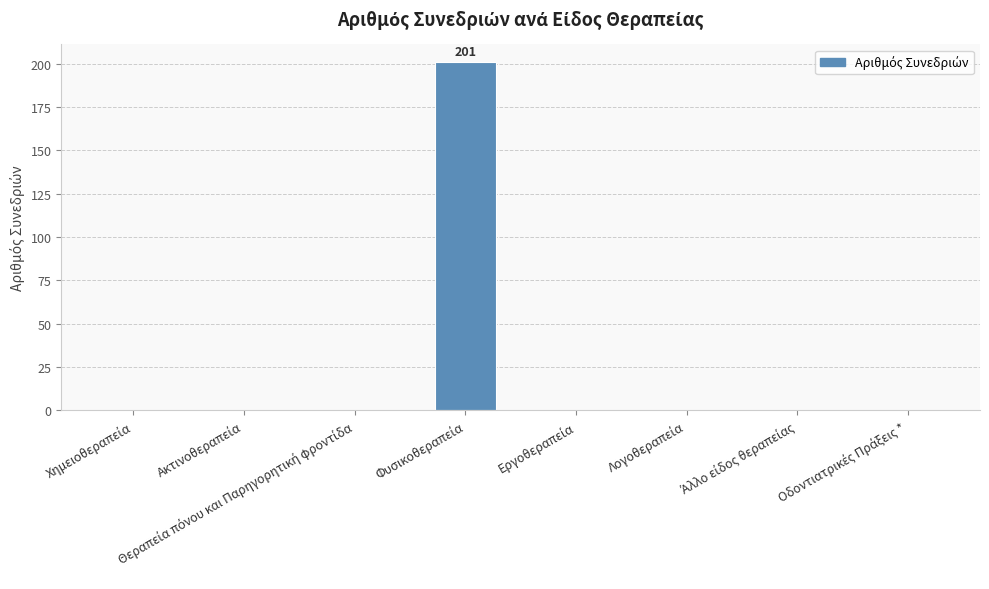

What is the greatest value displayed?

201